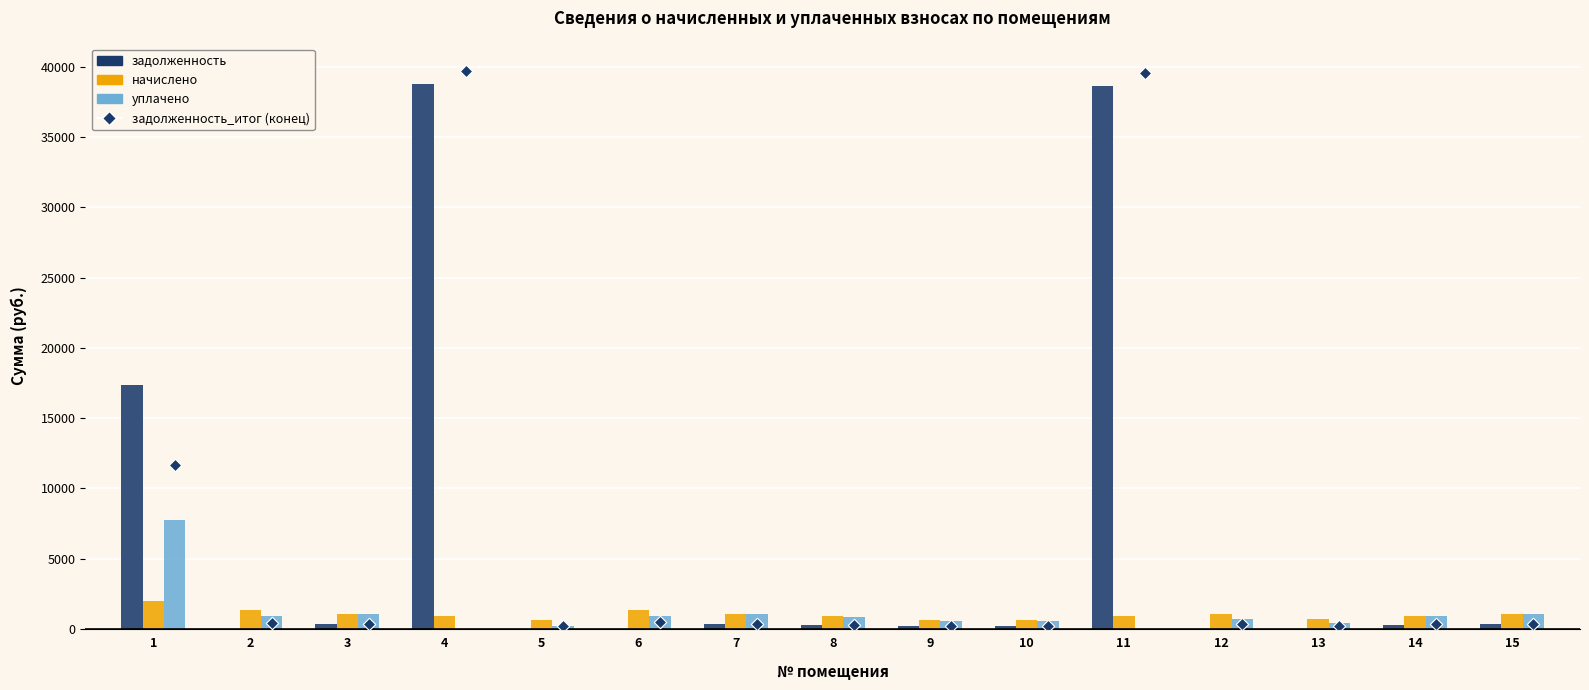

What are all the series names shown in the legend?

задолженность, начислено, уплачено, задолженность_итог (конец)